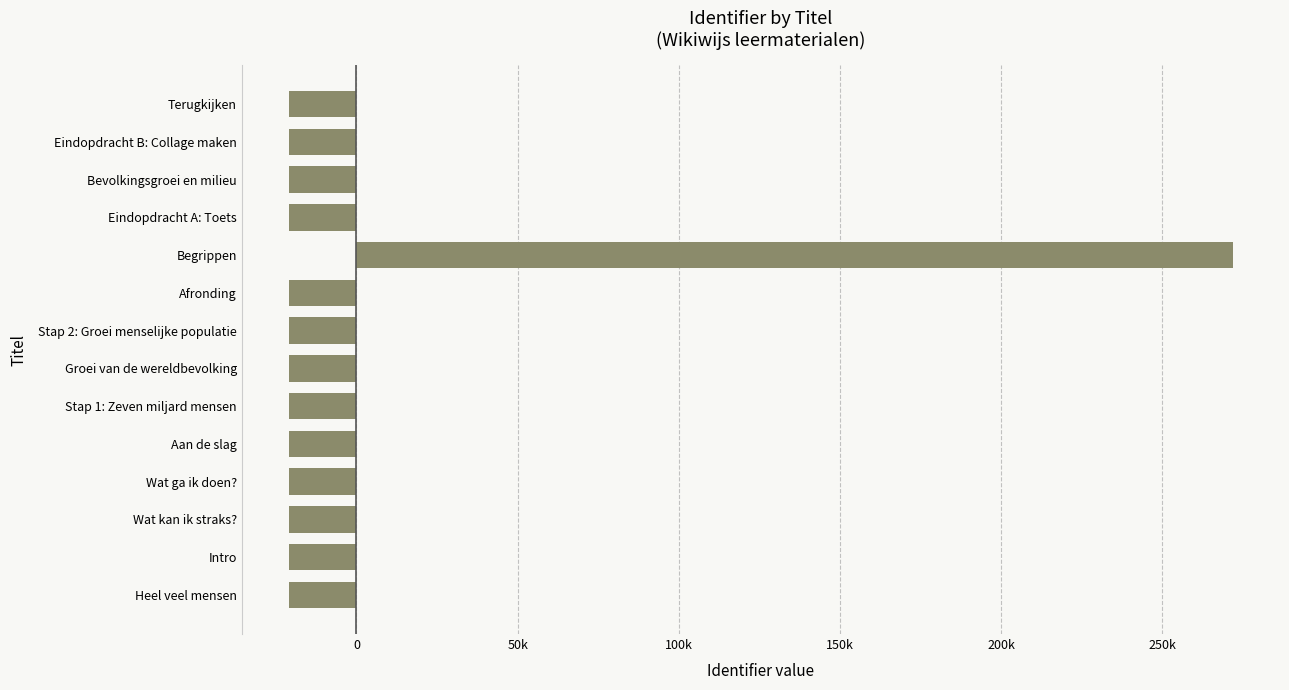

Does the chart contain any negative values?

Yes